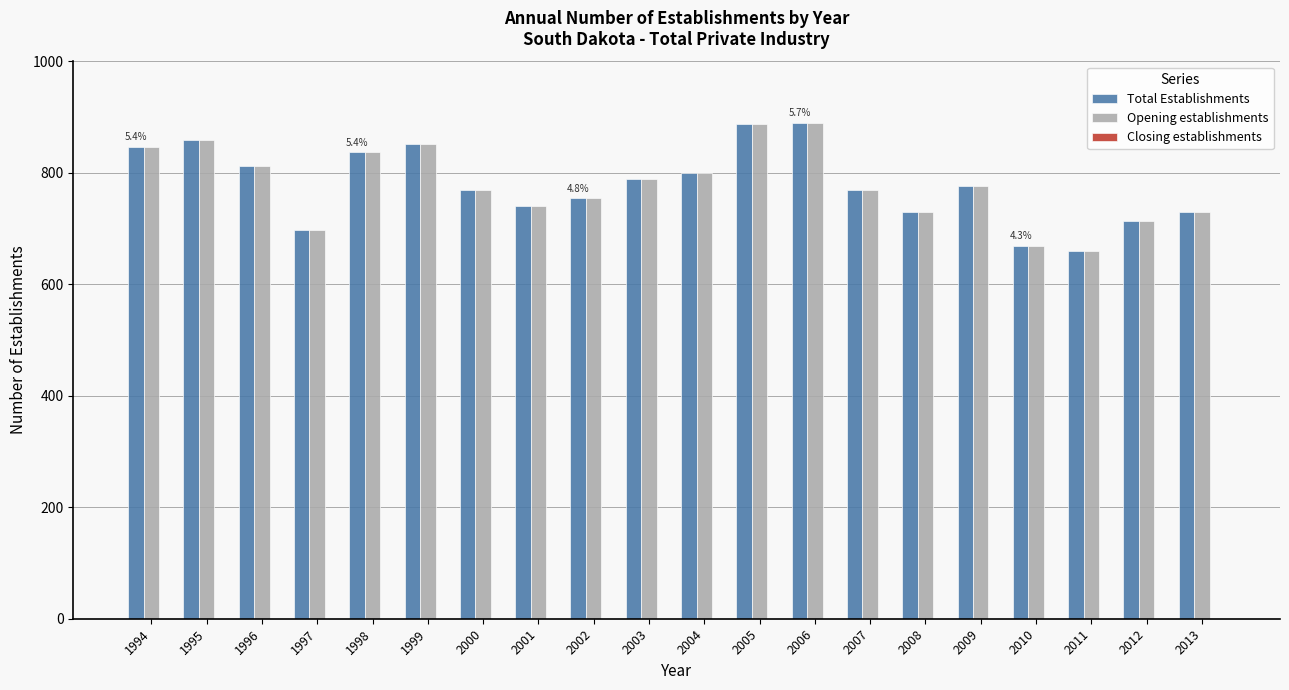

What is the difference between the Opening establishments values at 2007 and 2005?

119